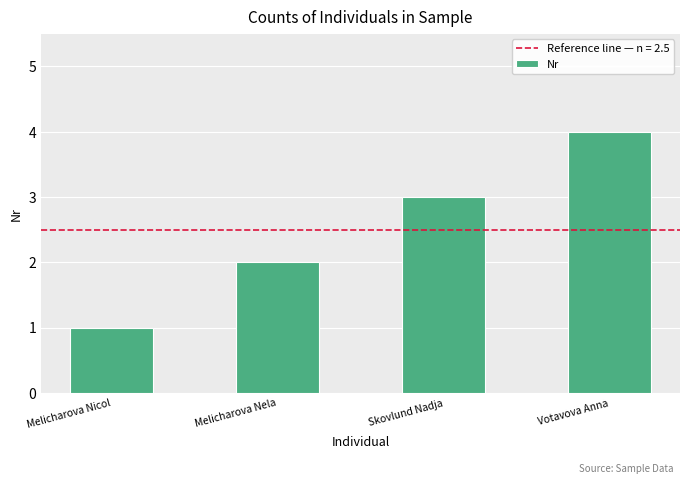

At which label is the value closest to 2?

Melicharova Nela